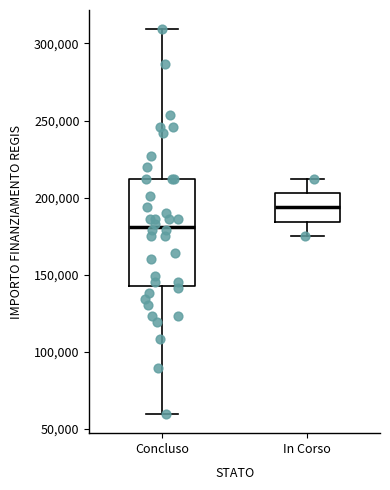

Reading left to right, read every box against the y-axis: the position of its median line, the range the box covers, and the ends of its whiskers. The values are not printed on the chart, so give them approximately, as read against the axis.

Concluso: median 180000, box 145000 to 210000, whiskers 60000 to 310000
In Corso: median 195000, box 185000 to 205000, whiskers 175000 to 210000